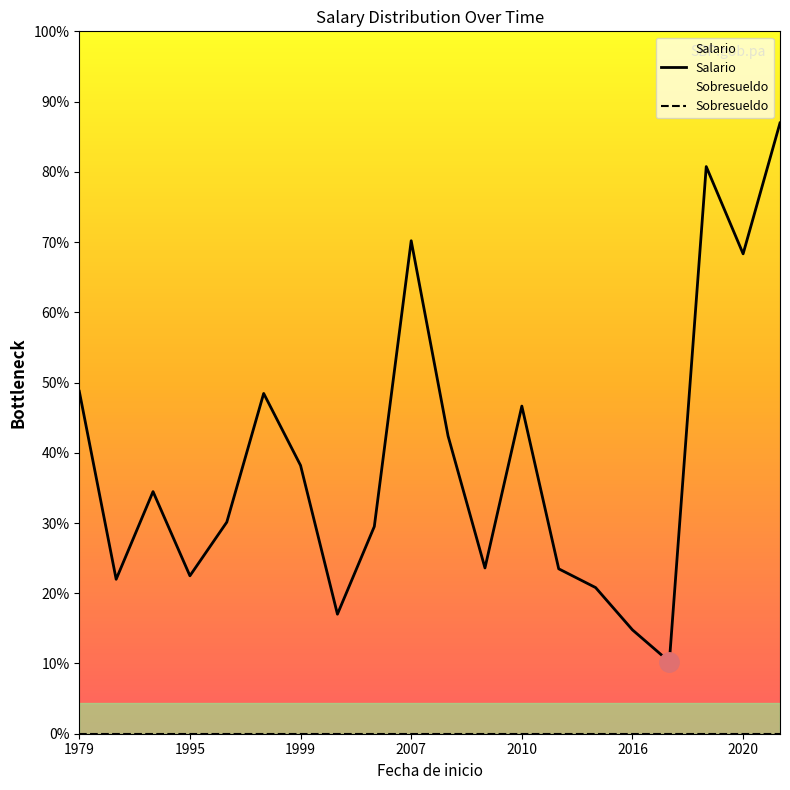

True or false: Salario and Sobresueldo cross at least once.

False